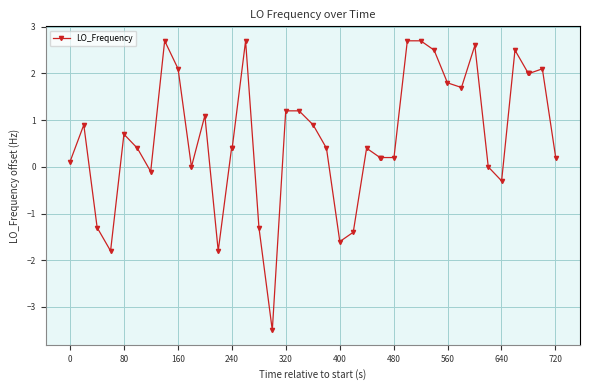

What is the value of the 5th point from the left?

0.7